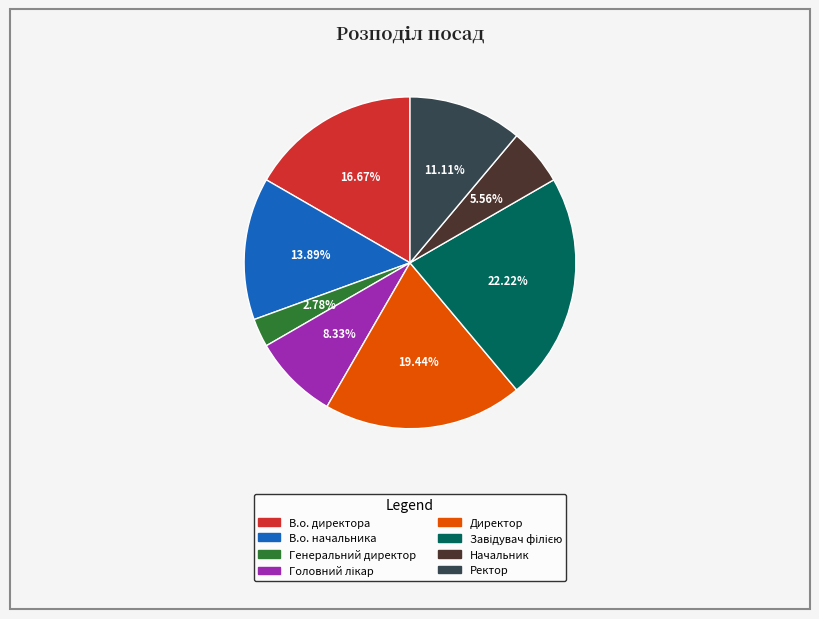

Is there any slice that represents more than half of the pie?

No